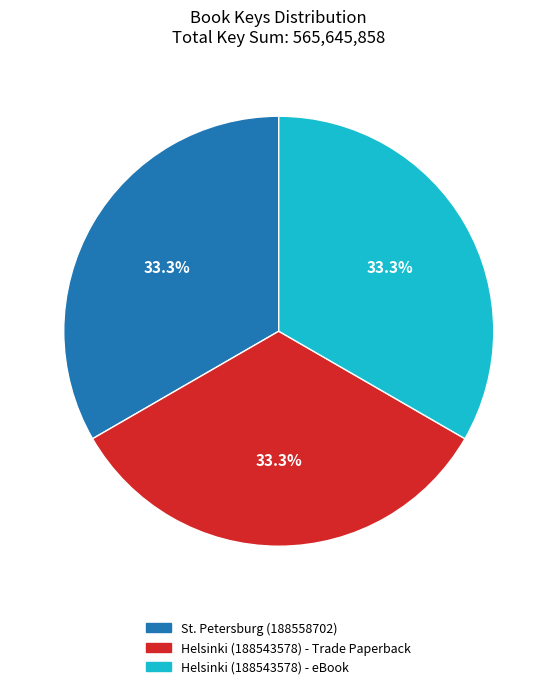

Is there any slice that represents more than half of the pie?

No